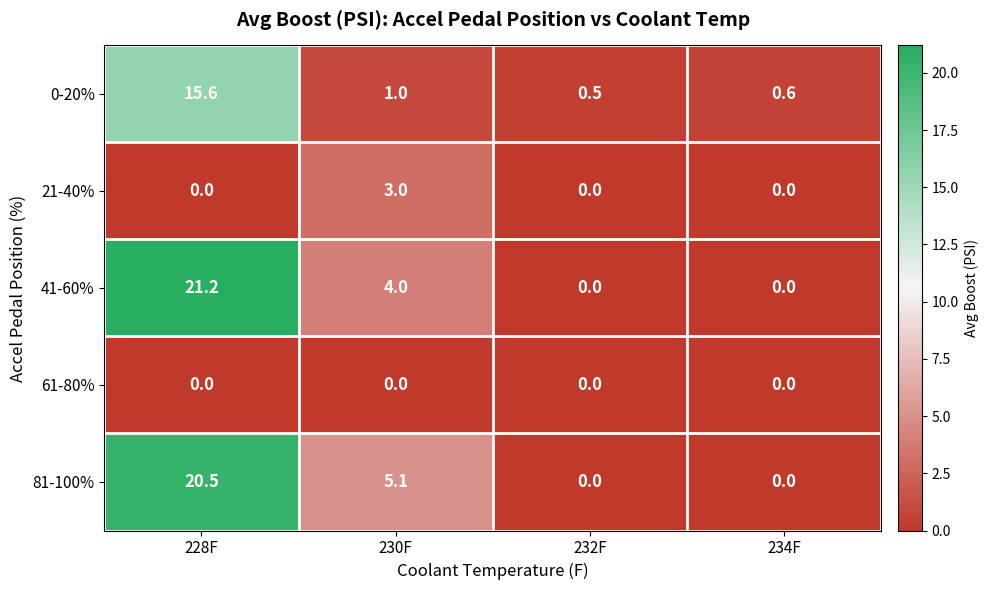

How many data points does each series have?

4